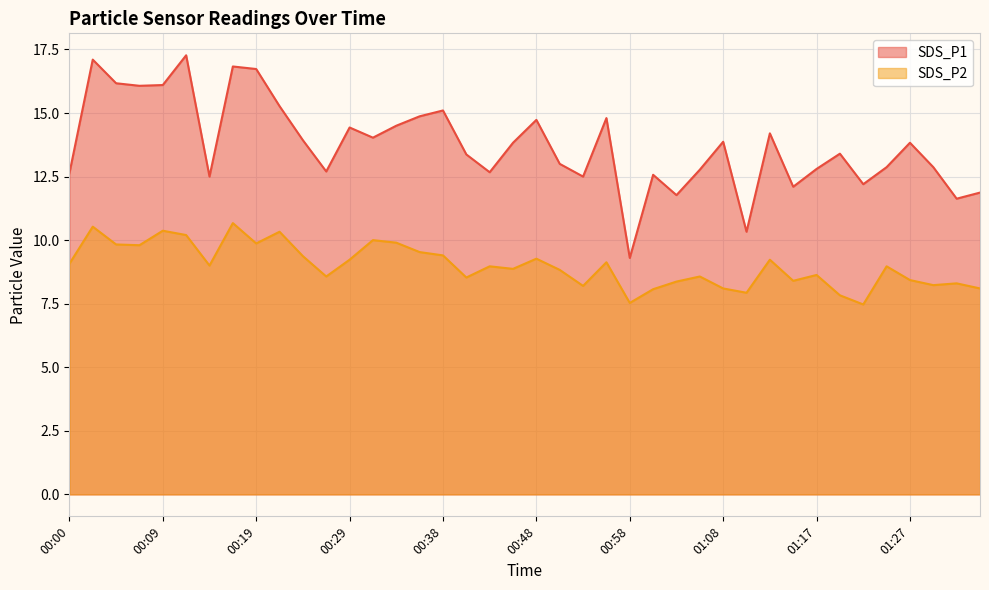

The SDS_P2 series shows 8.5 at 00:41. True or false?

True